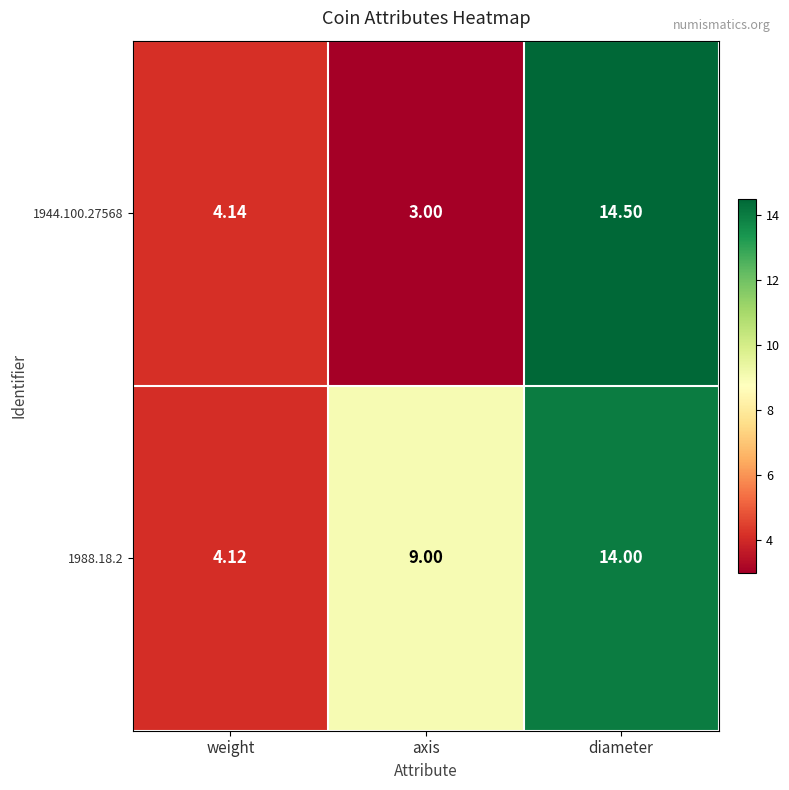

Rank the categories by 1944.100.27568 value from lowest to highest.

axis, weight, diameter